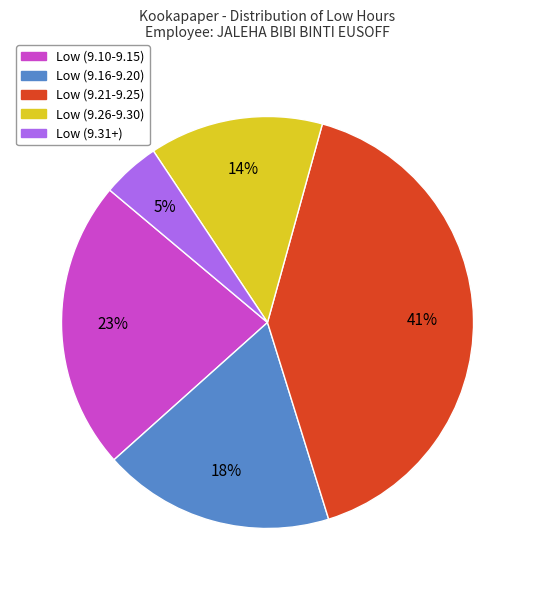

To the nearest percent, what is the average slice percentage?

20%